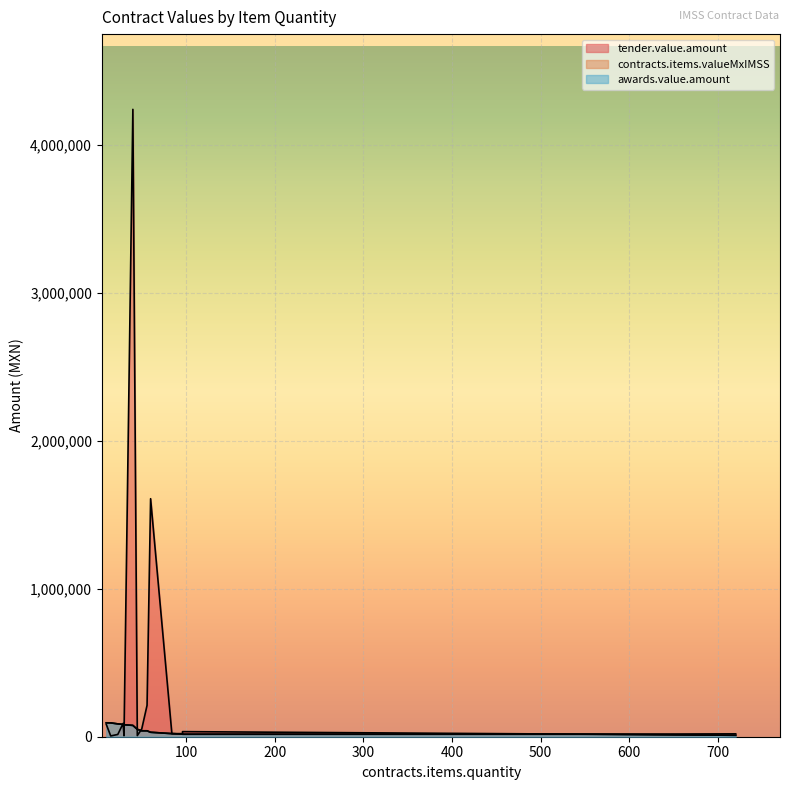

Which series changed the most between 40 and 45?

tender.value.amount